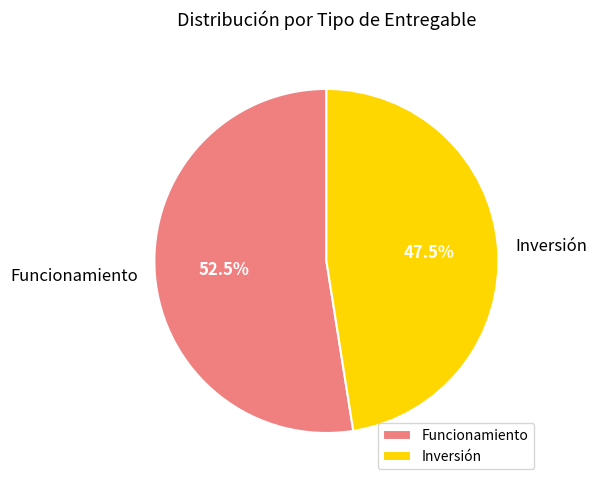

Rank the categories by value from highest to lowest.

Funcionamiento, Inversión